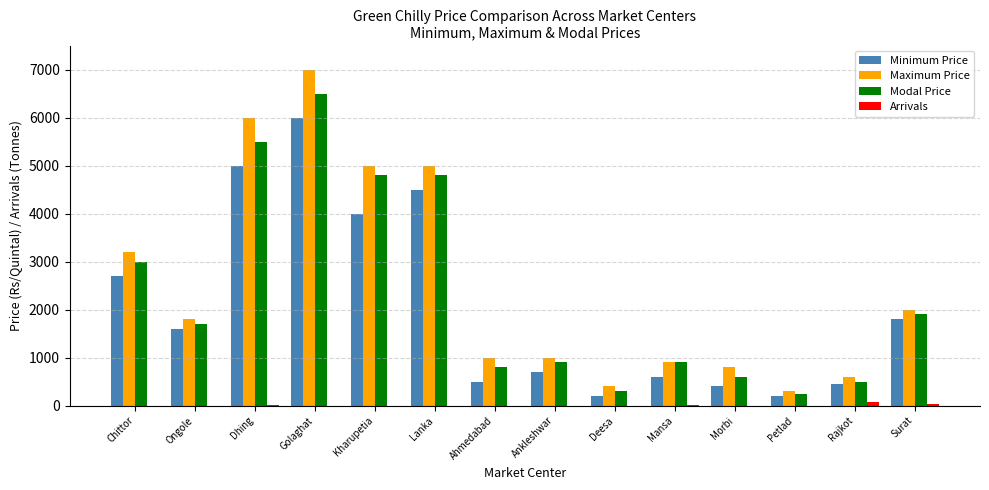

Are the bars horizontal?

No